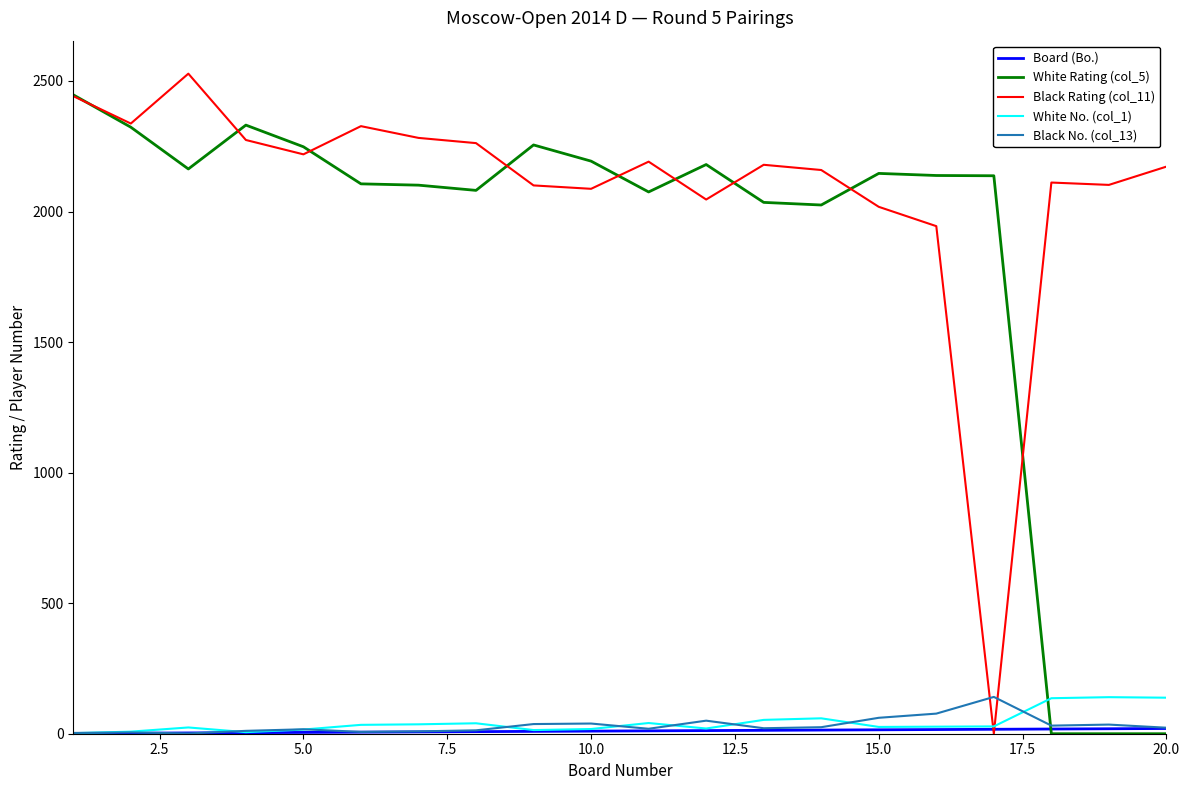

How many intersections are there between Black No. (col_13) and Black Rating (col_11)?

2